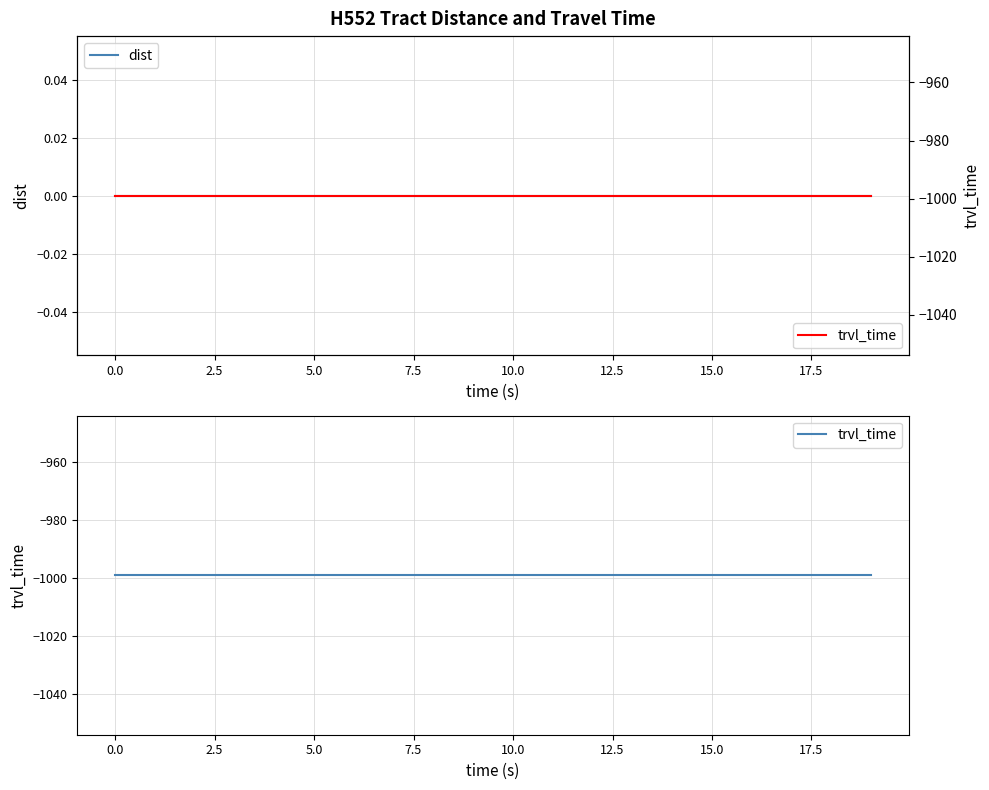

True or false: dist and trvl_time intersect in this chart.

False